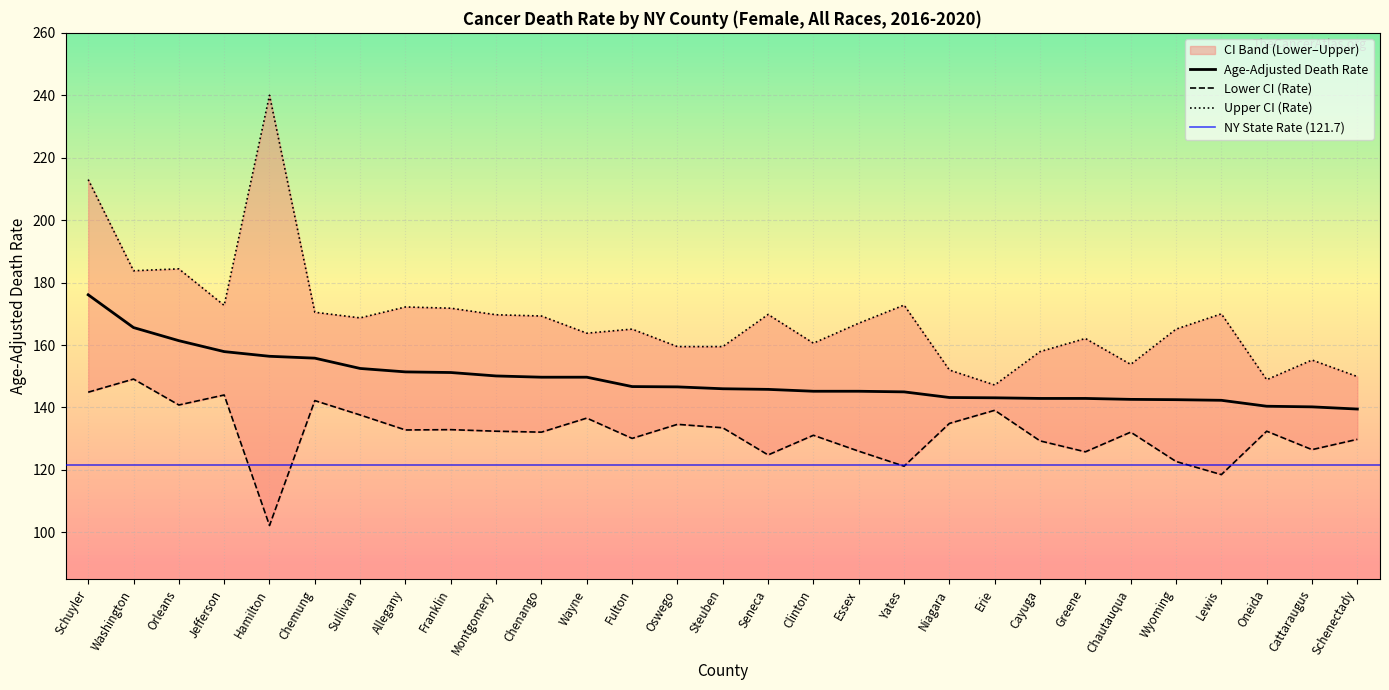

True or false: Age-Adjusted Death Rate has a value of 139.5 at Schenectady.

True